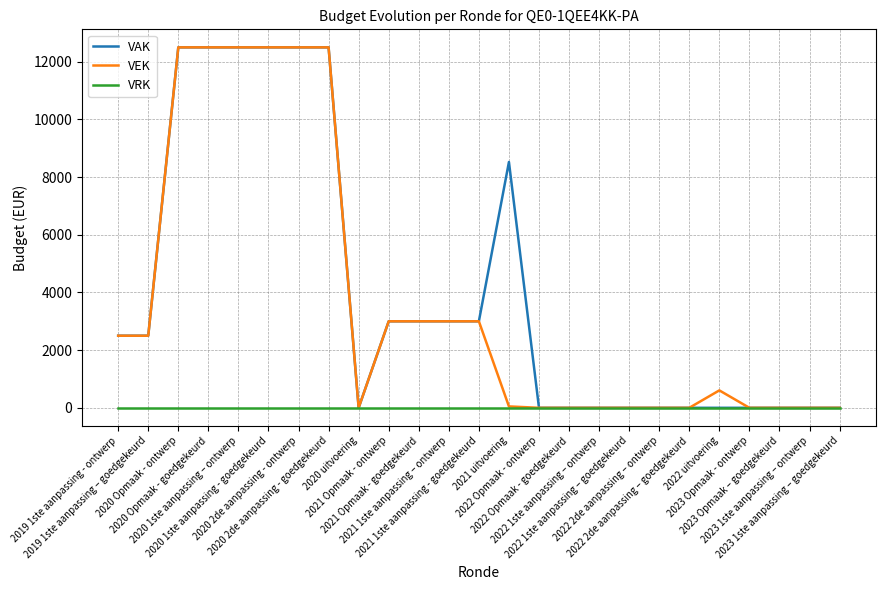

What is the highest value of the VEK series?

12500